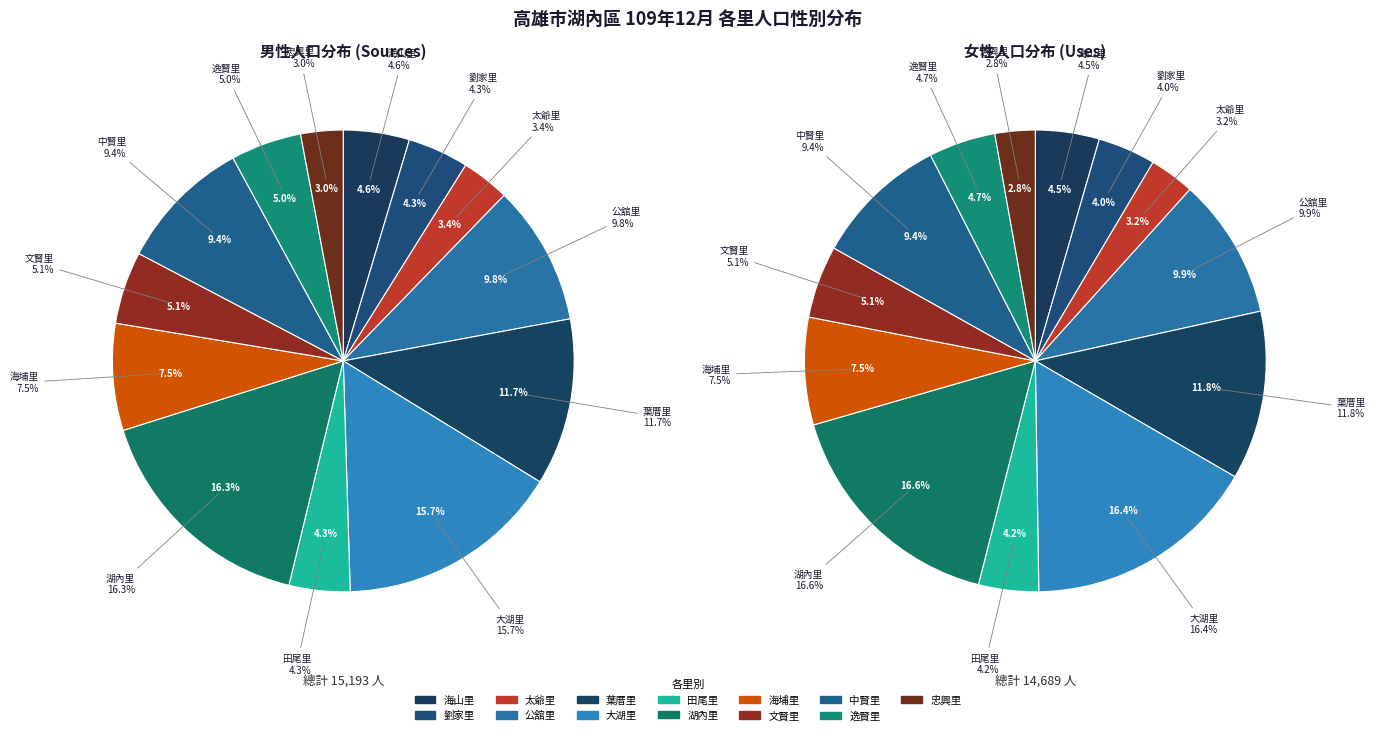

The 葉厝里 slice represents 19% of the pie. True or false?

False